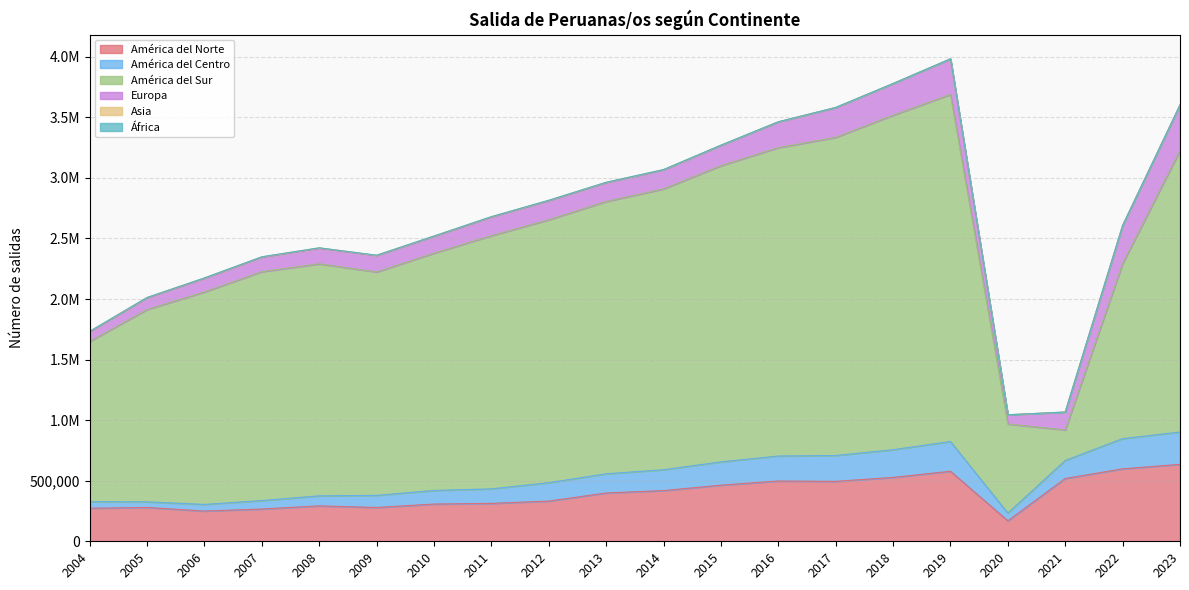

List the labels in order of Europa value, largest first.

2023, 2022, 2019, 2018, 2017, 2016, 2015, 2014, 2012, 2013, 2011, 2021, 2010, 2009, 2008, 2007, 2006, 2005, 2004, 2020